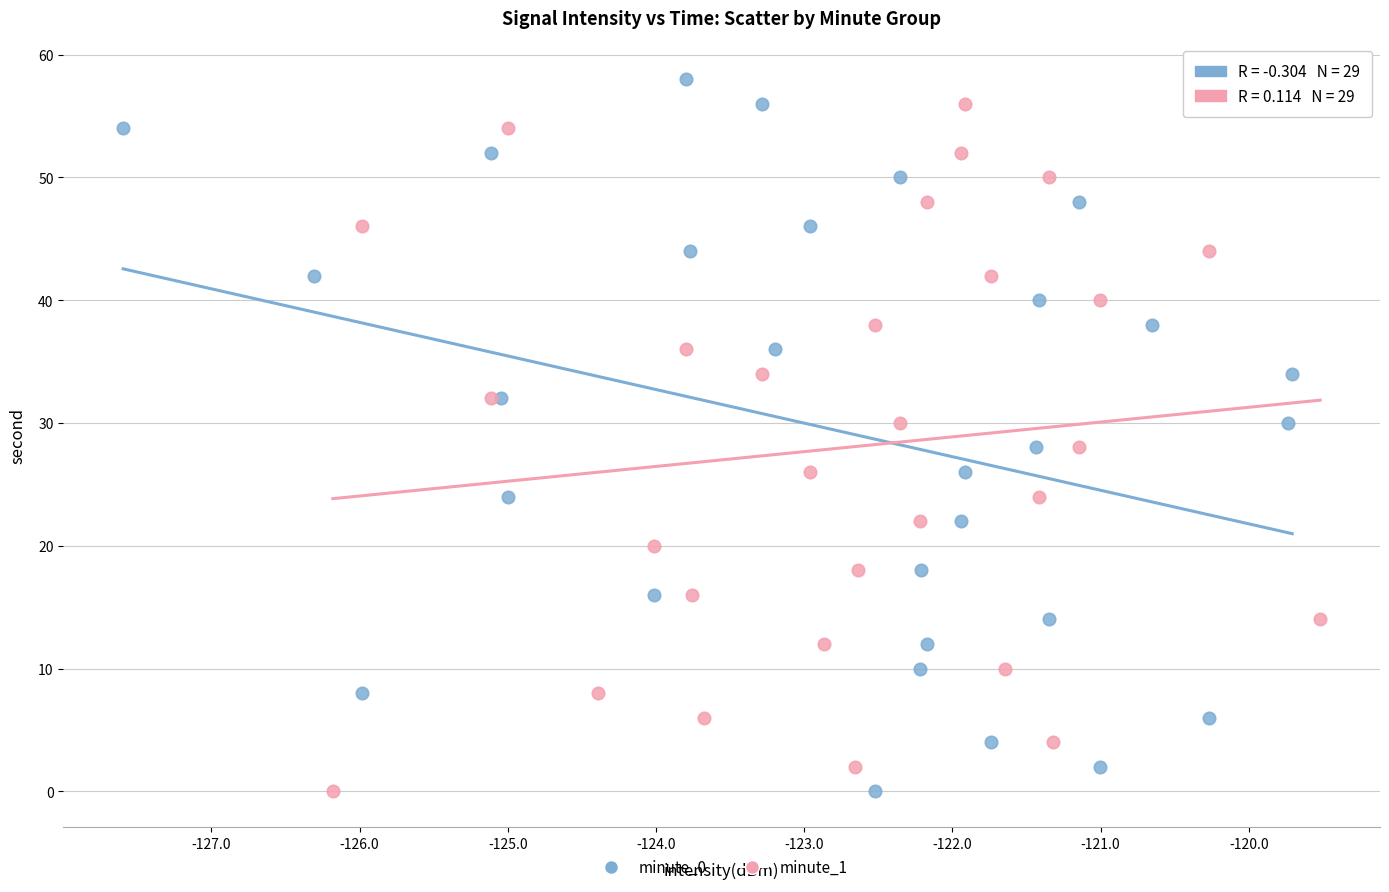

Which series has the largest Y range (max minus min)?

minute_0